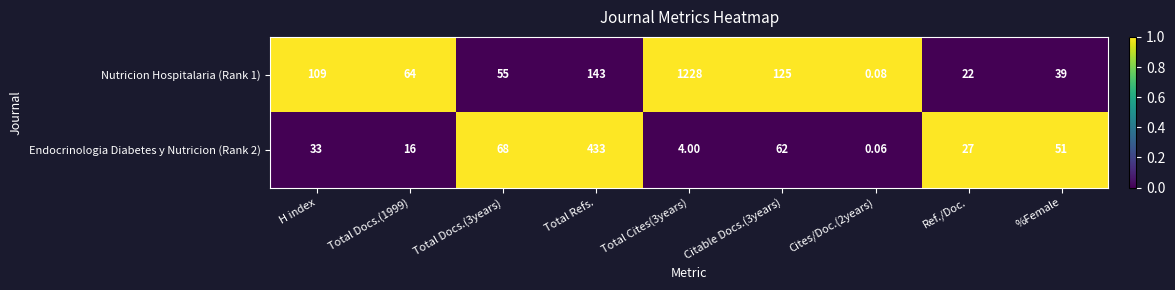

Where is Nutricion Hospitalaria (Rank 1) nearest to the value 614?

Total Refs.